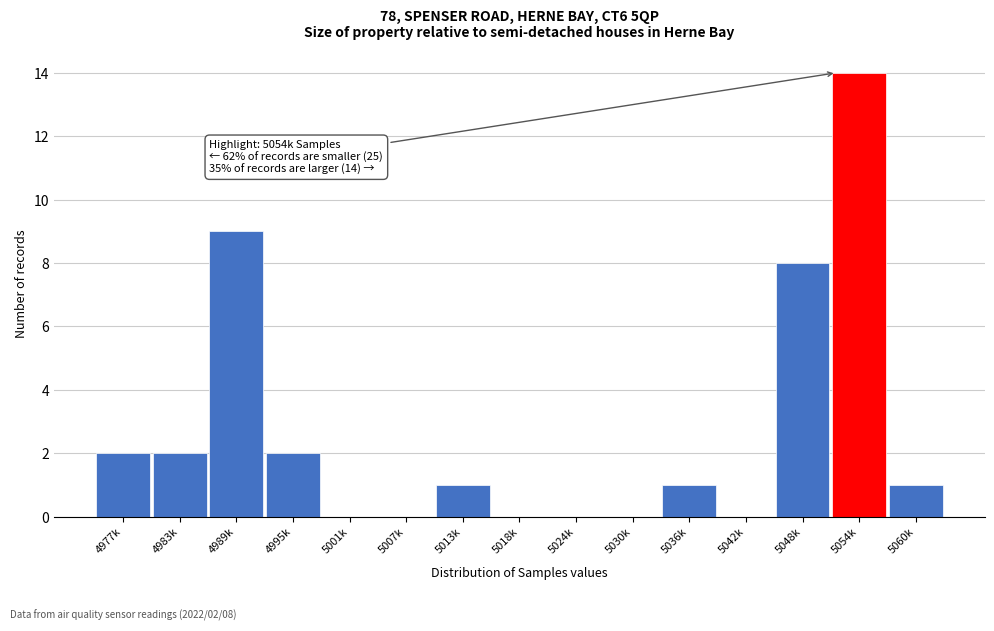

Reading left to right, what are all the values shown in this chart?

4977k=2	4983k=2	4989k=9	4995k=2	5001k=0	5007k=0	5013k=1	5018k=0	5024k=0	5030k=0	5036k=1	5042k=0	5048k=8	5054k=14	5060k=1